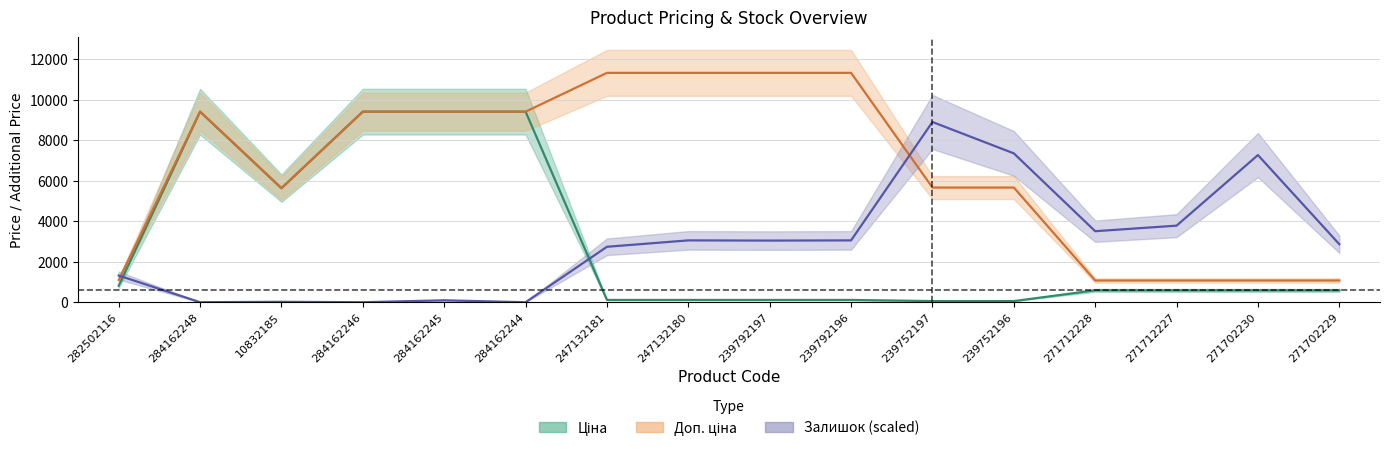

True or false: Залишок has a value of 3056.4 at 239792196.

True